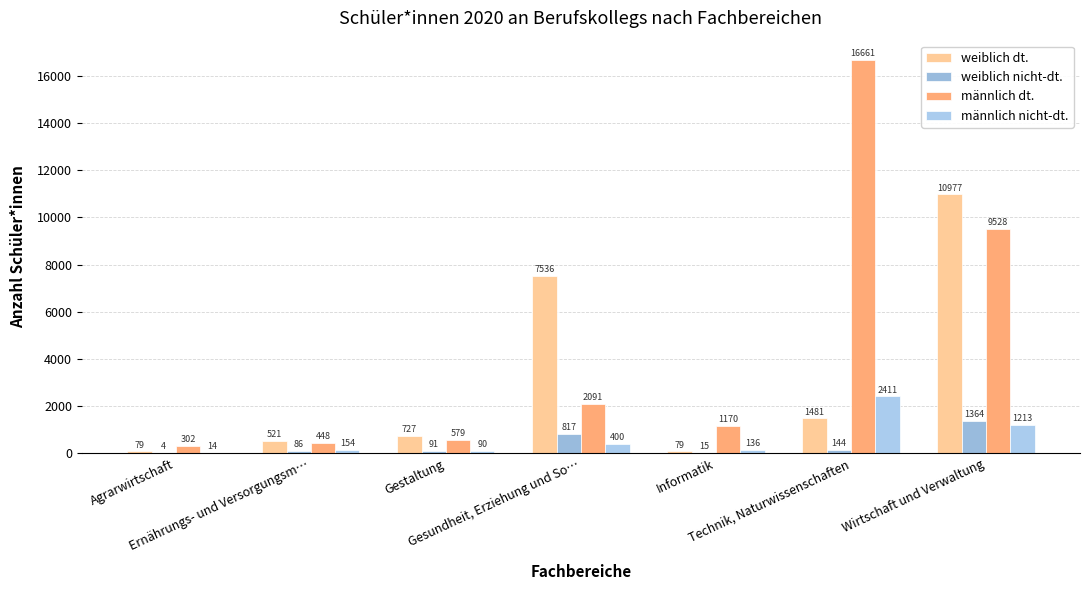

Where does the männlich dt. series first go above 1170?

Gesundheit, Erziehung und So…